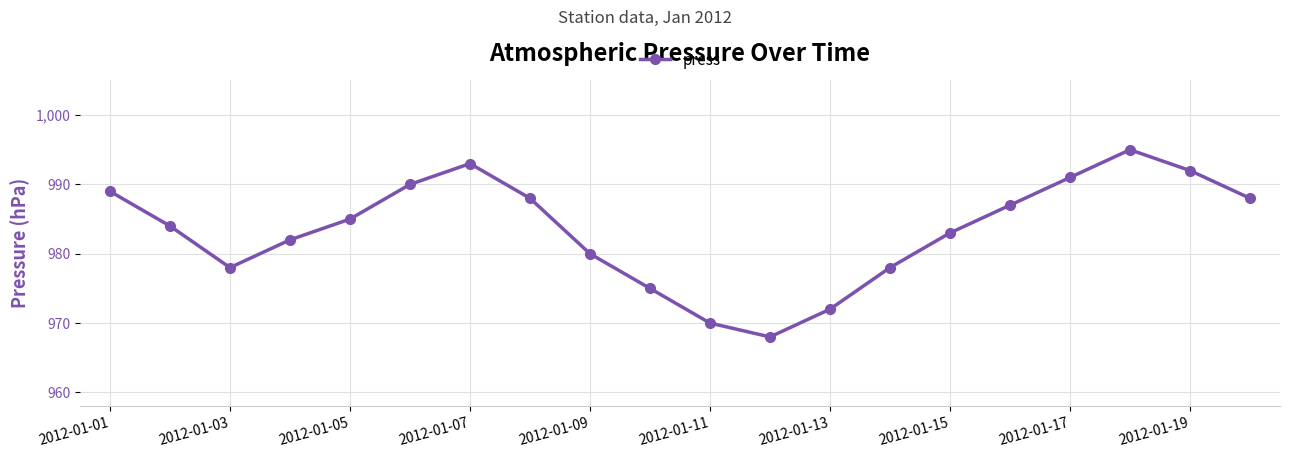

Reading right to left, list all the values displayed in this chart.

988	992	995	991	987	983	978	972	968	970	975	980	988	993	990	985	982	978	984	989